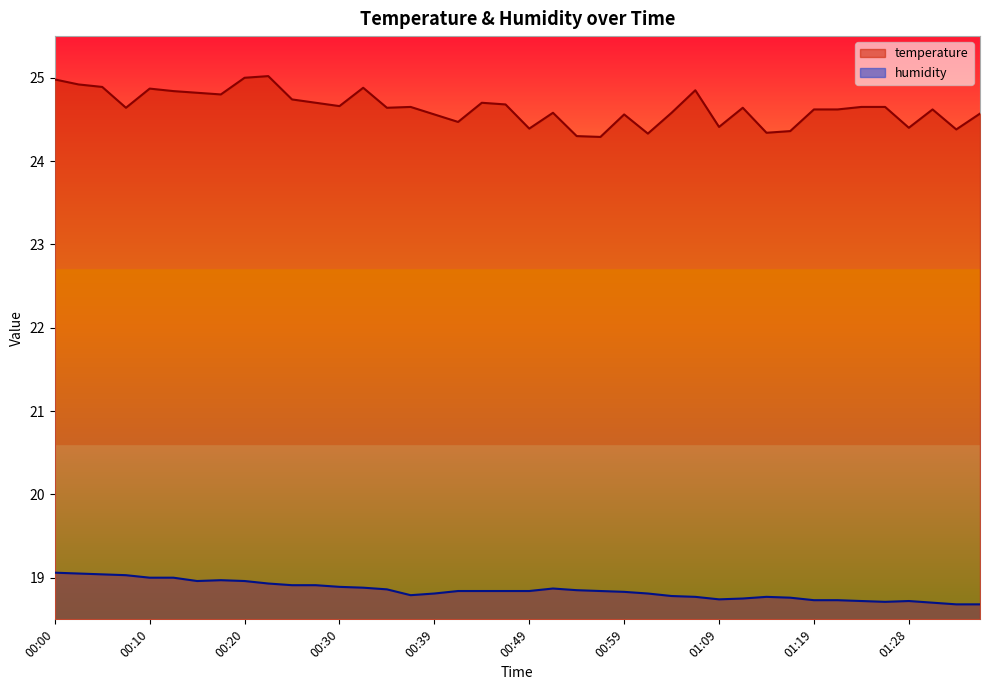

Which series changed the most between 01:01 and 01:28?

humidity